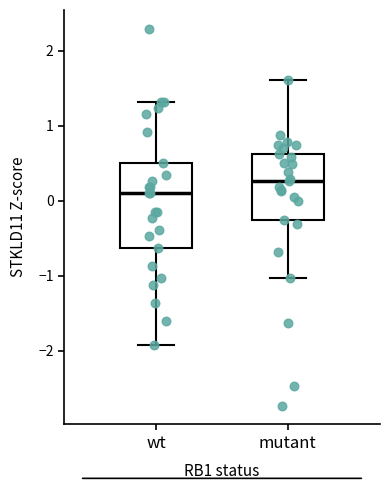

Which box is the tallest, from its lower edge to its upper edge?

wt